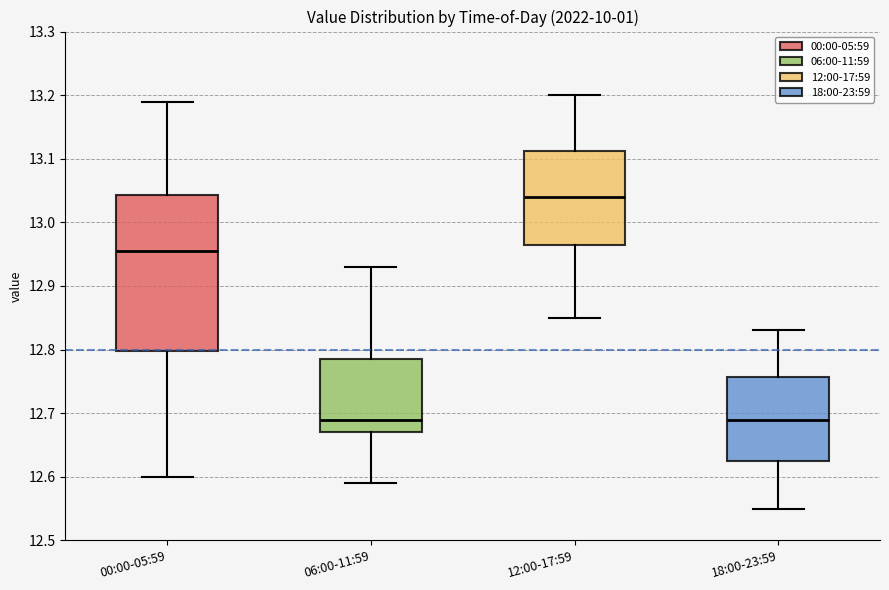

Which box's median line is the highest?

12:00-17:59